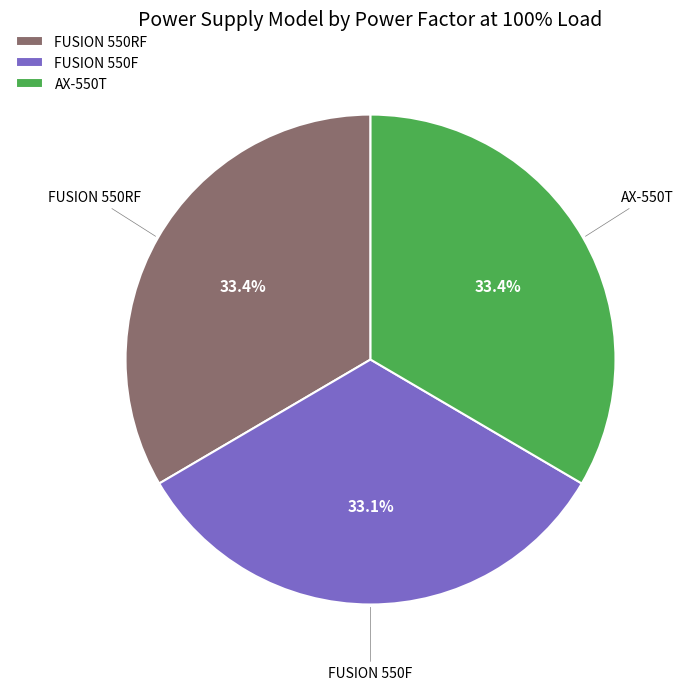

What percentage do FUSION 550RF and FUSION 550F together represent?

66.6%